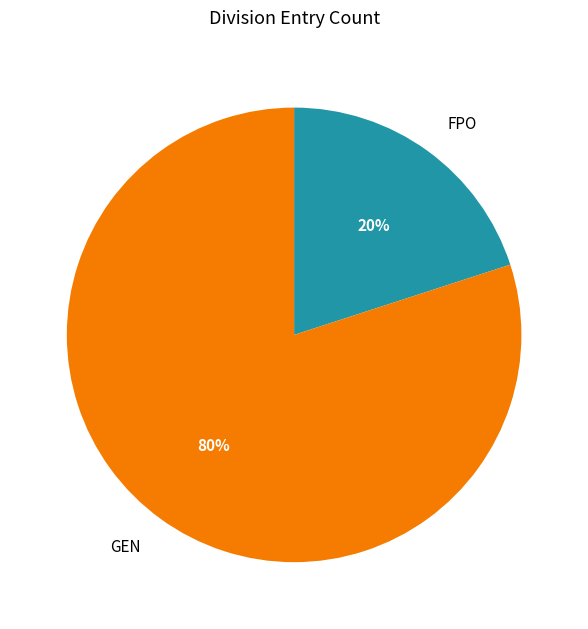

Combined, do GEN and FPO account for over 50%?

Yes